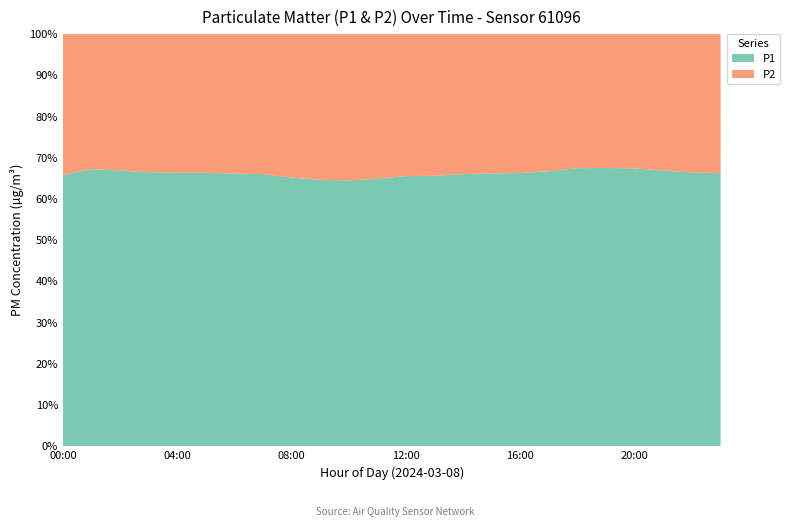

Reading right to left, list all the values displayed in this chart.

P1: 28.1	29.3	30.9	32.7	34.1	33.2	31.5	30.1	29.2	27.8	25.6	23.4	21.3	19.8	20.5	22.1	24.3	25.8	27.2	28.6	29.8	32.5	31.0	27.4
P2: 14.3	14.8	15.3	15.8	16.4	16.0	15.7	15.3	14.9	14.3	13.4	12.3	11.5	10.9	11.2	11.8	12.5	13.2	13.8	14.5	15.0	16.1	15.1	14.2